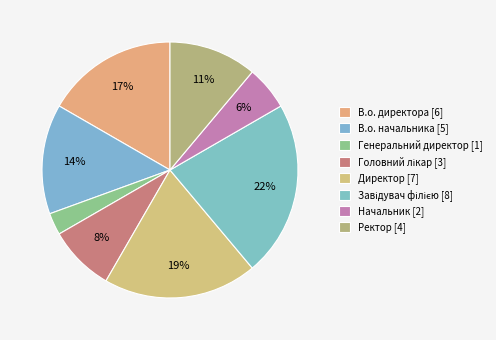

Is it true that Головний лікар is 8% of the pie?

True